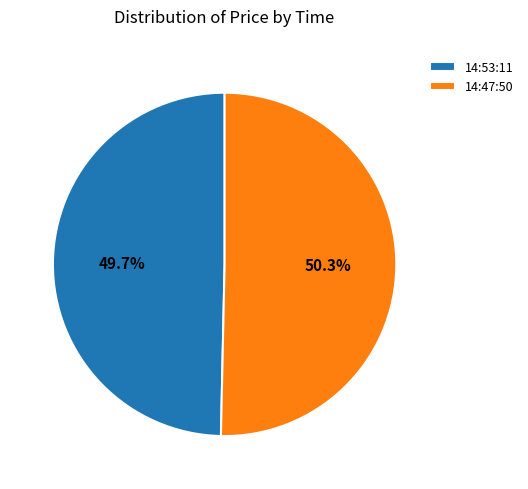

True or false: 14:53:11 accounts for 50% of the total.

True